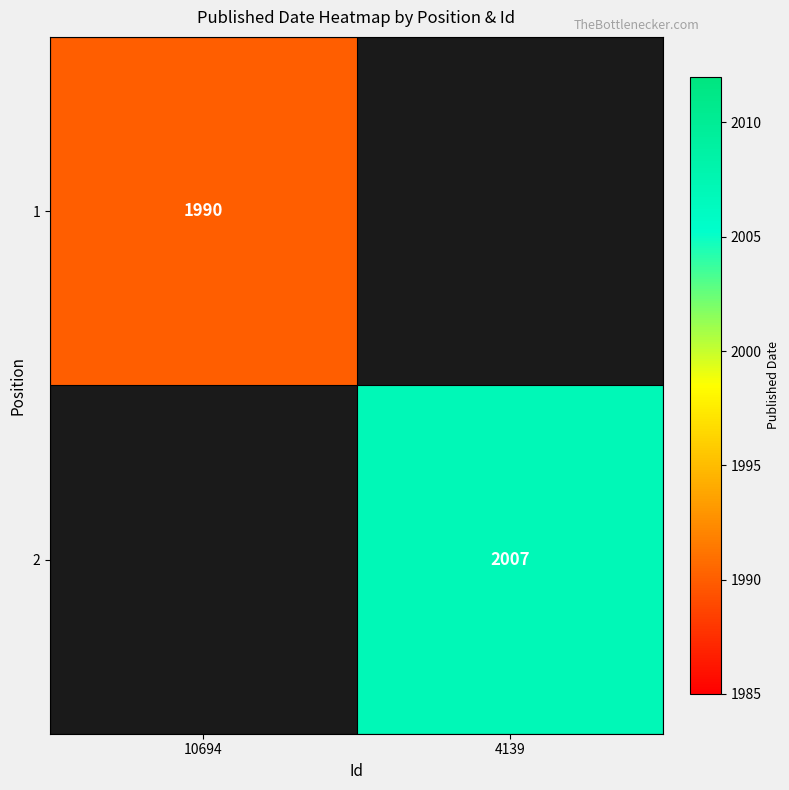

True or false: 2 has a value of 2007 at 4139.

True